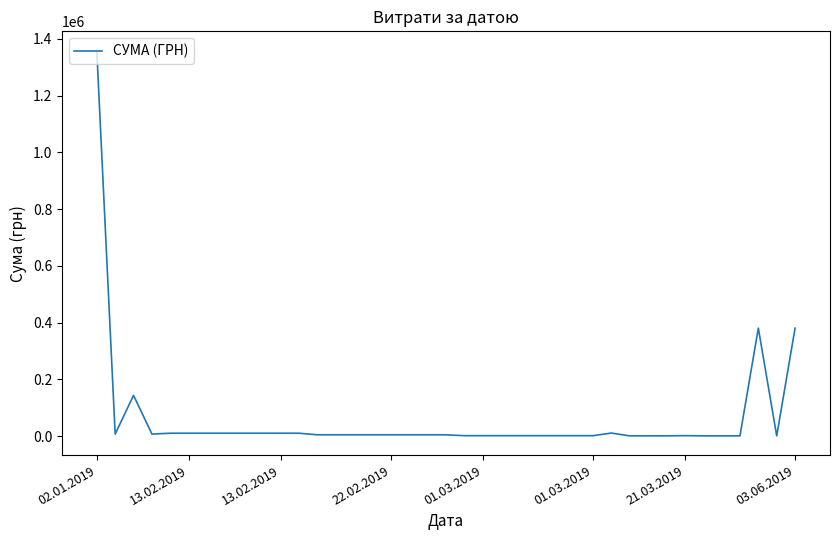

What is the difference between the maximum and minimum values?

1358482.2